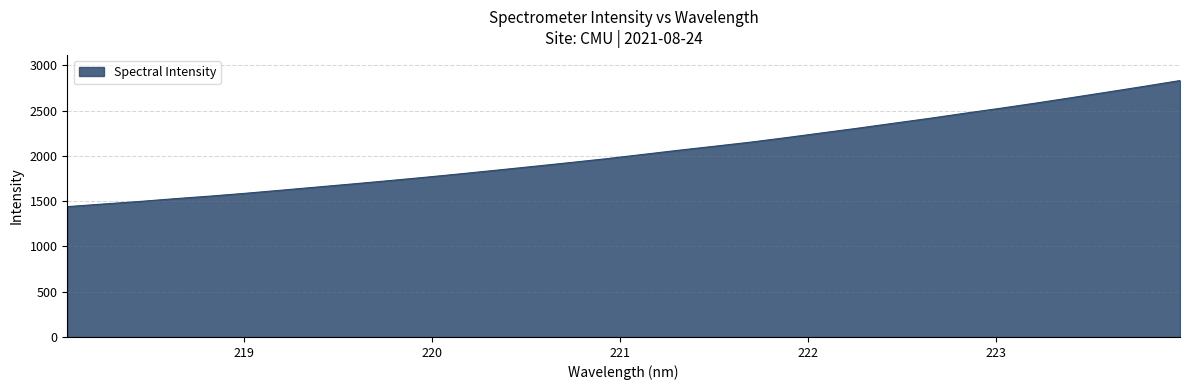

What is the greatest value displayed?

2830.9